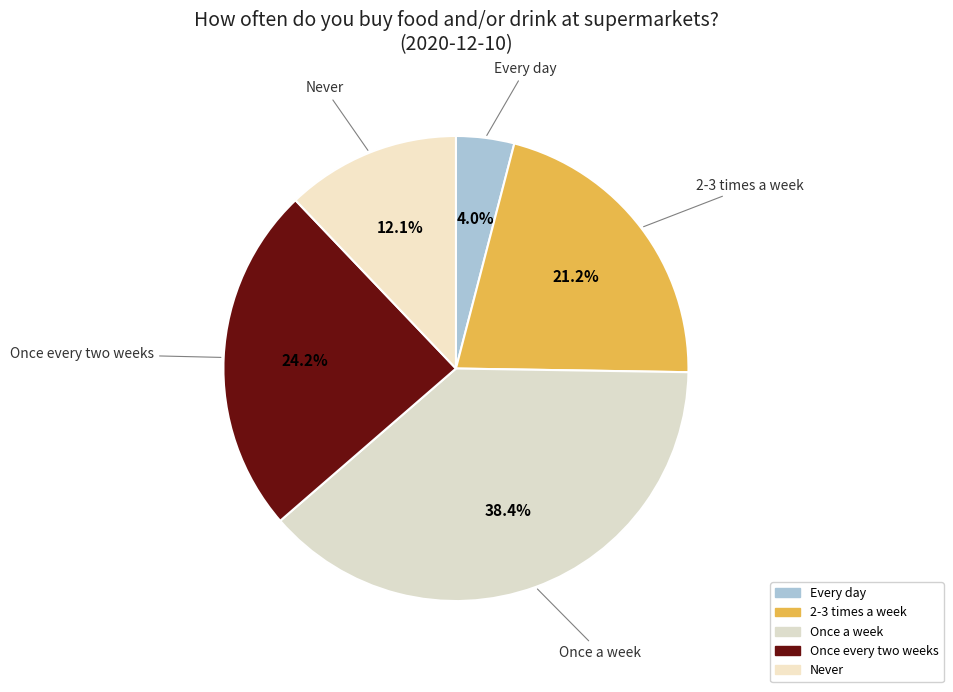

Which has a higher value, Once every two weeks or Never?

Once every two weeks